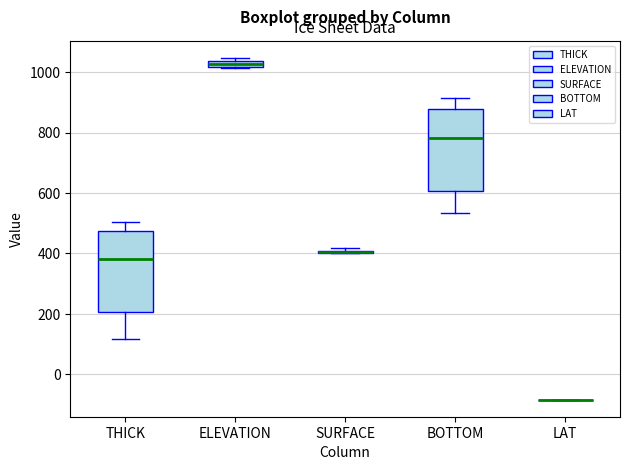

Where is the lower edge of the box for THICK on the y-axis? The values are not printed on the chart, so give them approximately, as read against the axis.

200